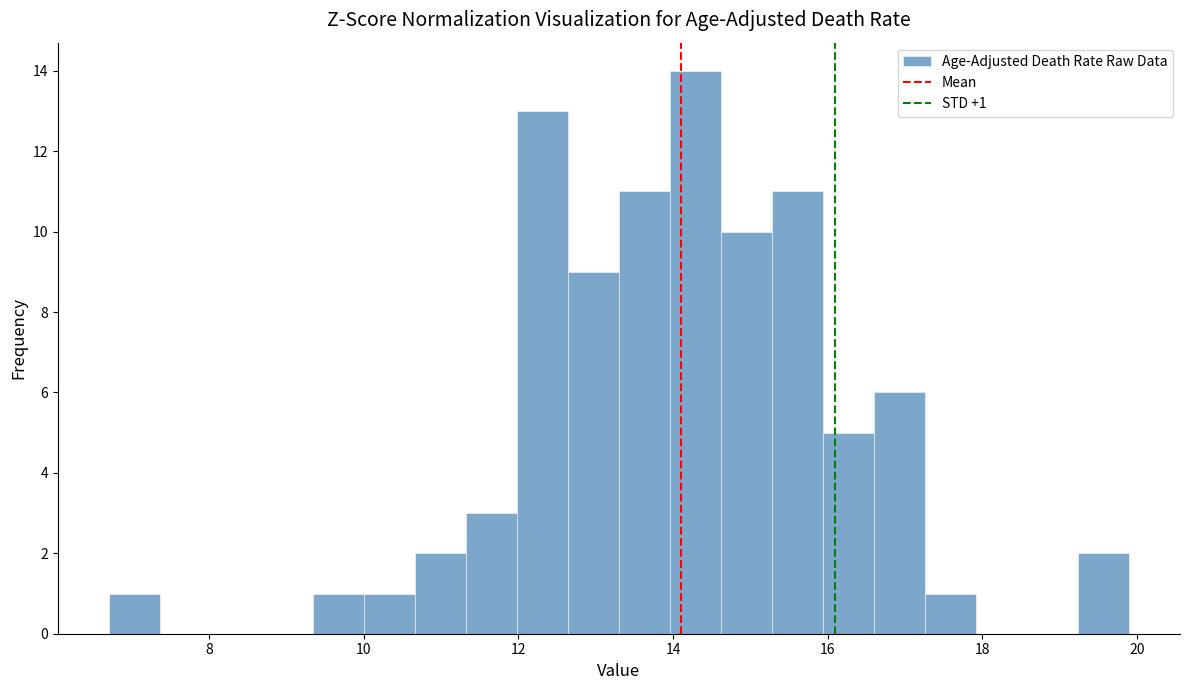

Around what value on the x-axis is the tallest bar? Give the approximate position of its centre, as read against the axis.

14.2